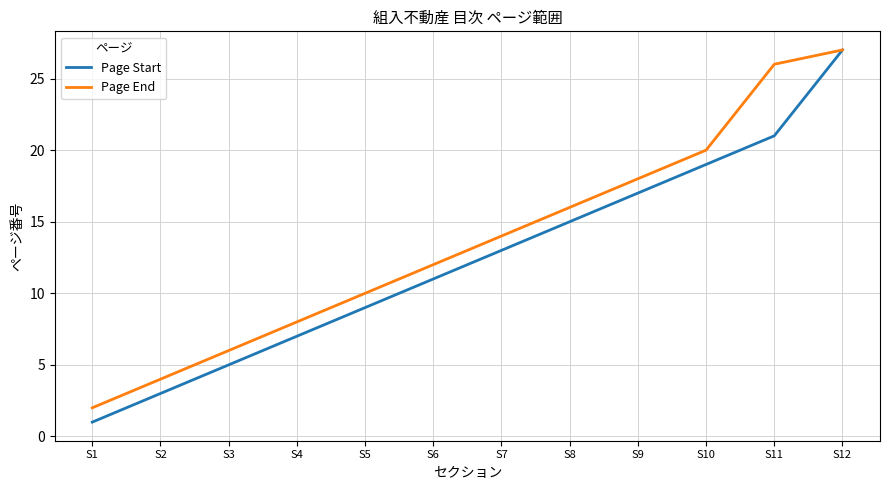

What is the average value of the Page Start series?

12